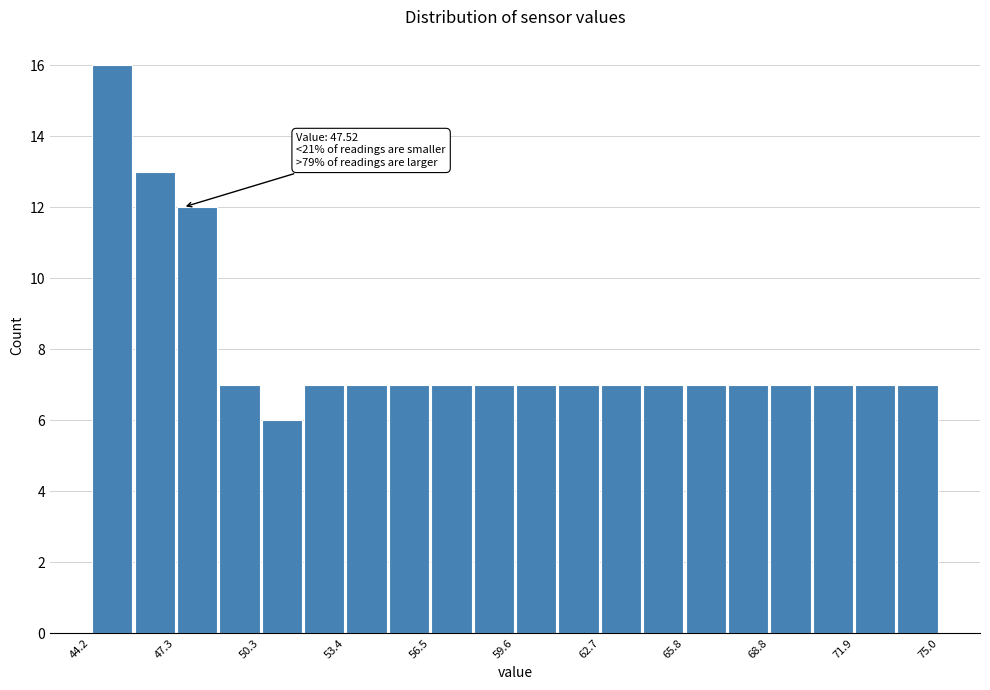

Around what value on the x-axis is the tallest bar? Give the approximate position of its centre, as read against the axis.

45.0